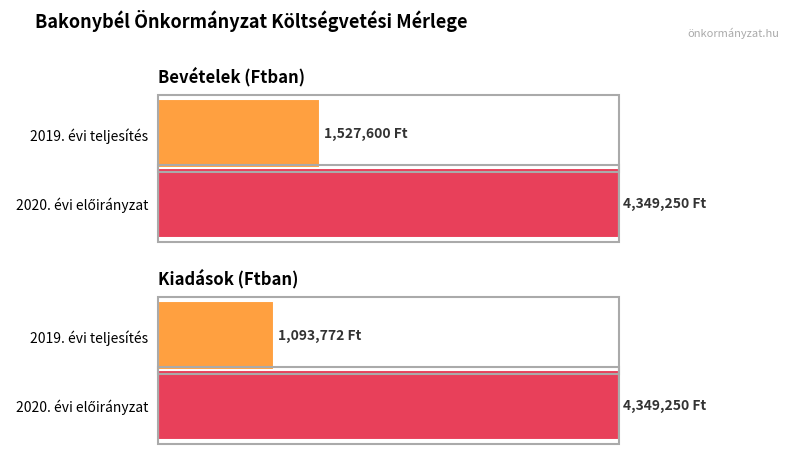

What is the maximum value shown in the chart?

4349250